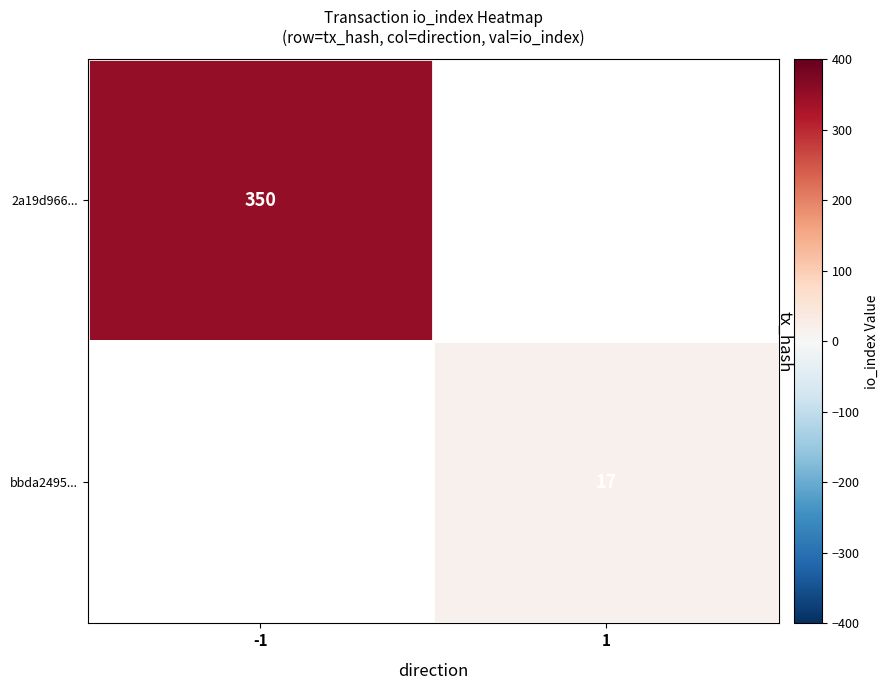

True or false: bbda2495... has a value of 17 at 1.

True